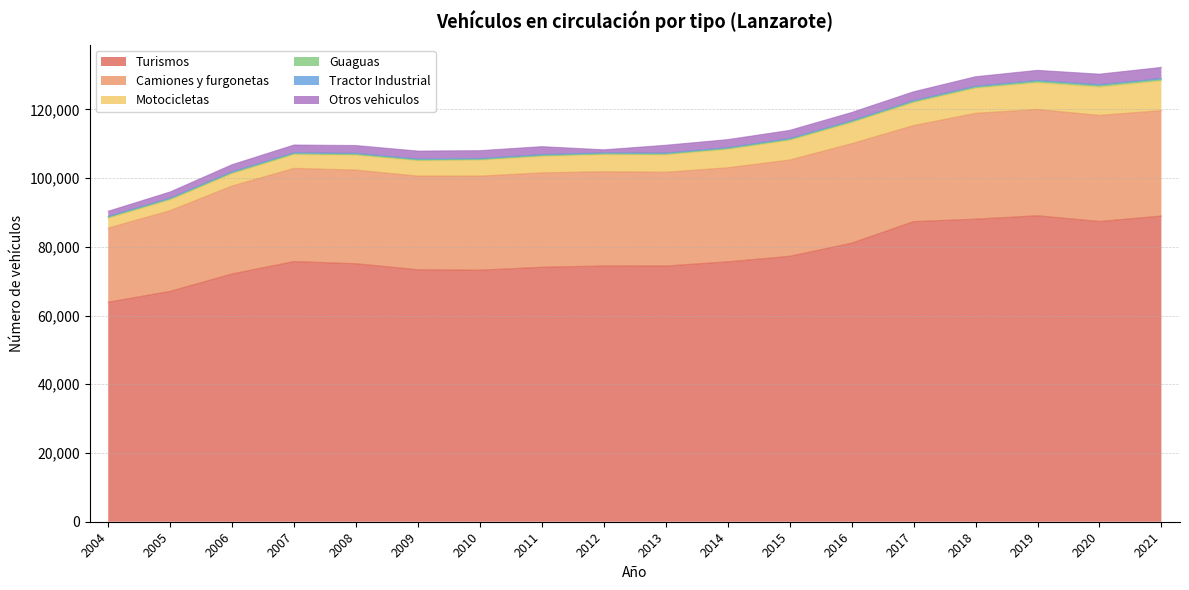

What are all the series names shown in the legend?

Turismos, Camiones y furgonetas, Motocicletas, Guaguas, Tractor Industrial, Otros vehiculos